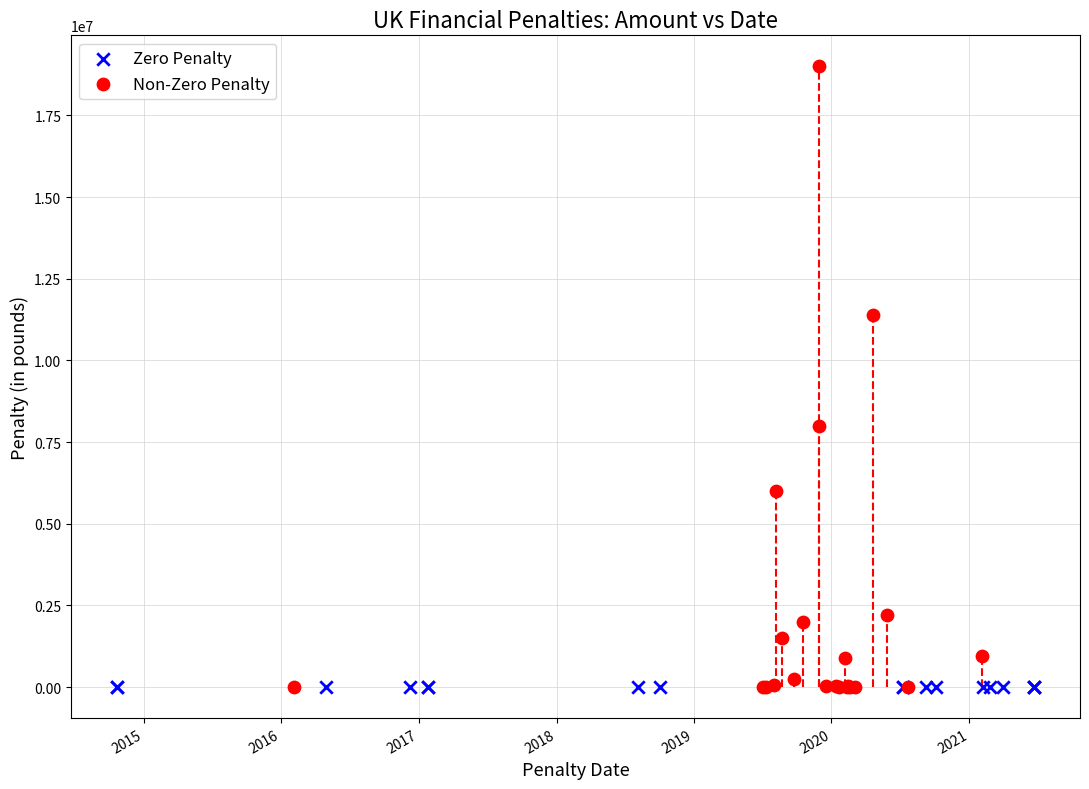

Which series reaches the maximum Y coordinate?

Non-Zero Penalty